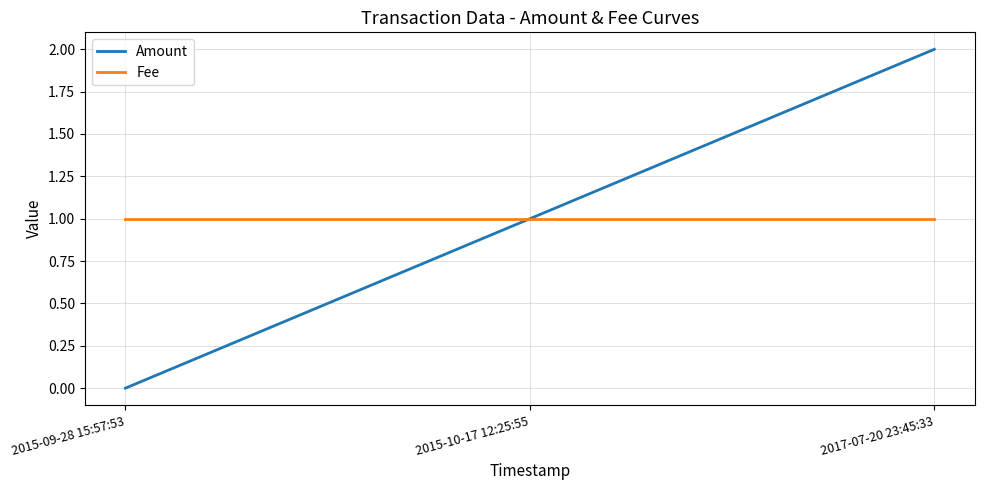

Which series changed the most between 2015-09-28 15:57:53 and 2017-07-20 23:45:33?

Amount